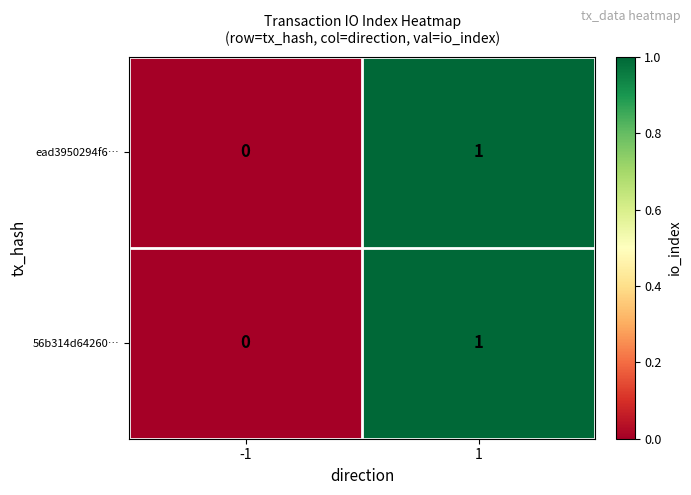

Is it true that 56b314d64260… equals 0 at -1?

True